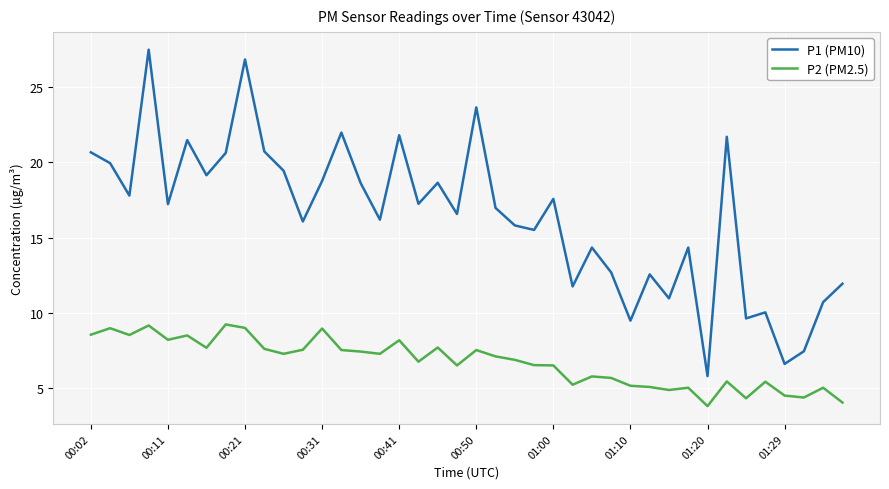

True or false: P2 (PM2.5) and P1 (PM10) cross at least once.

False